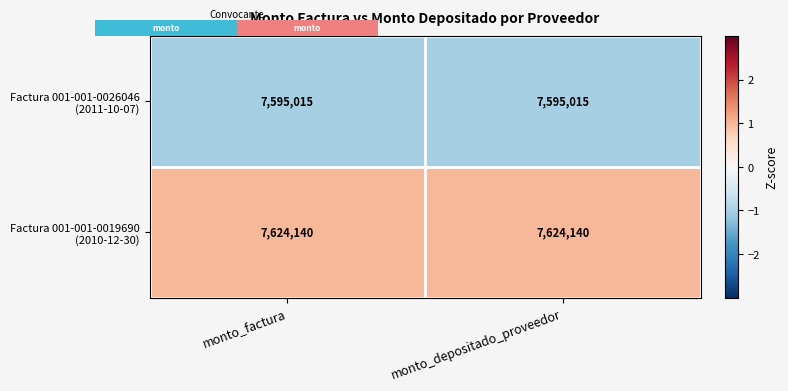

What is the greatest value displayed?

7624140